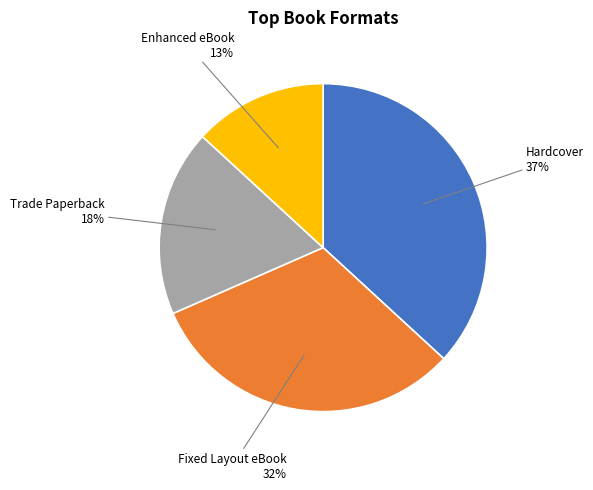

To the nearest percent, what is the difference between the Trade Paperback and Enhanced eBook slice percentages?

5%